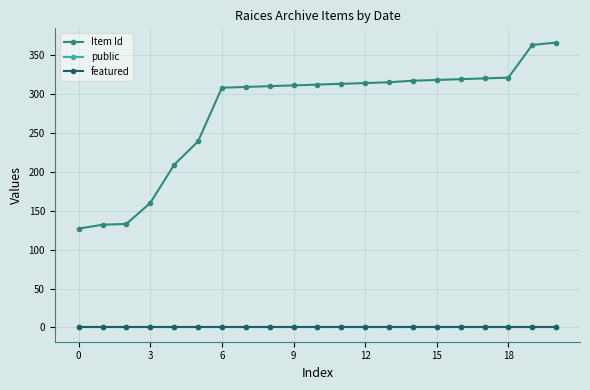

What is the average value of the Item Id series?

277